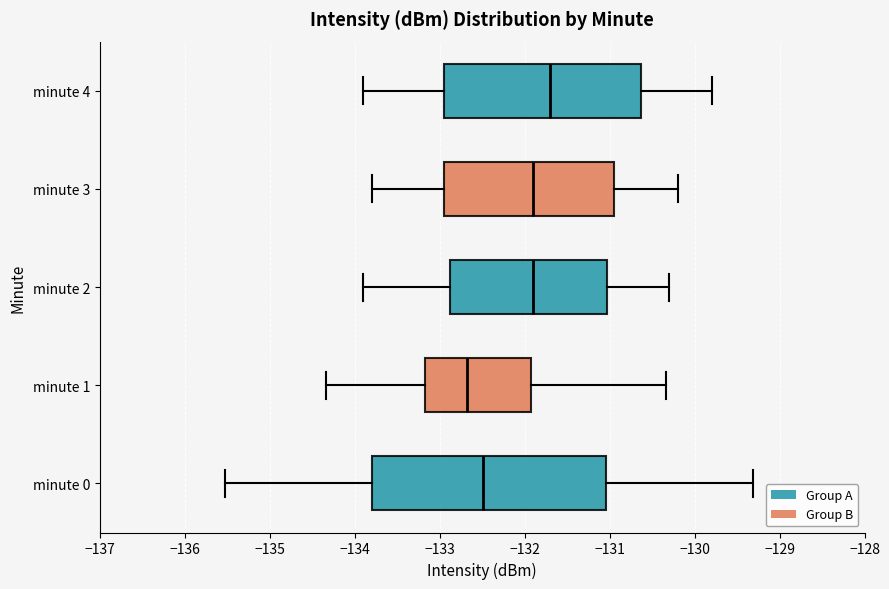

Where does the left whisker of the box for minute 2 end on the x-axis? The values are not printed on the chart, so give them approximately, as read against the axis.

-133.9